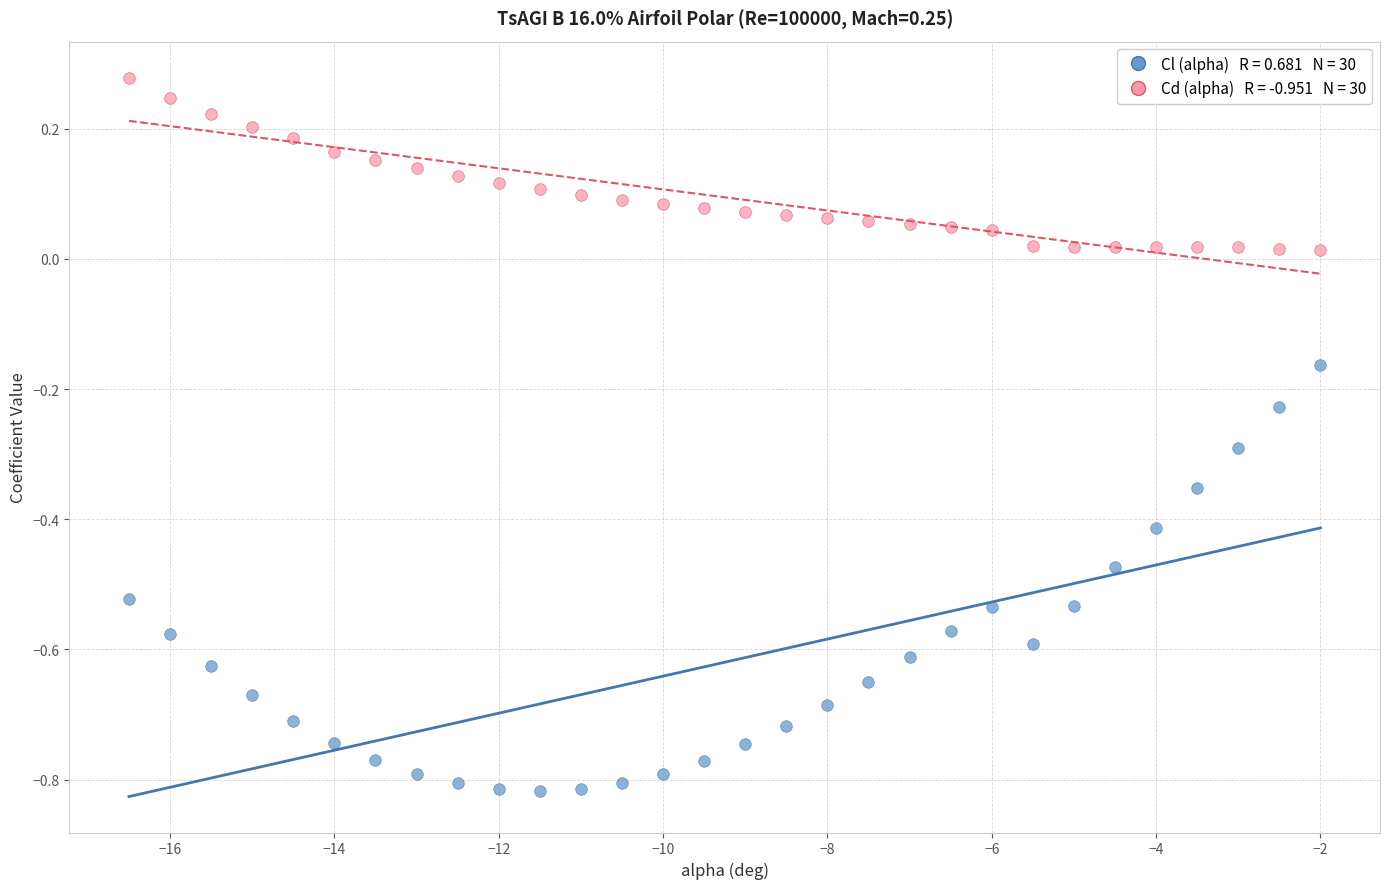

Across all data points, what is the range of Y values (max minus min)?

1.1